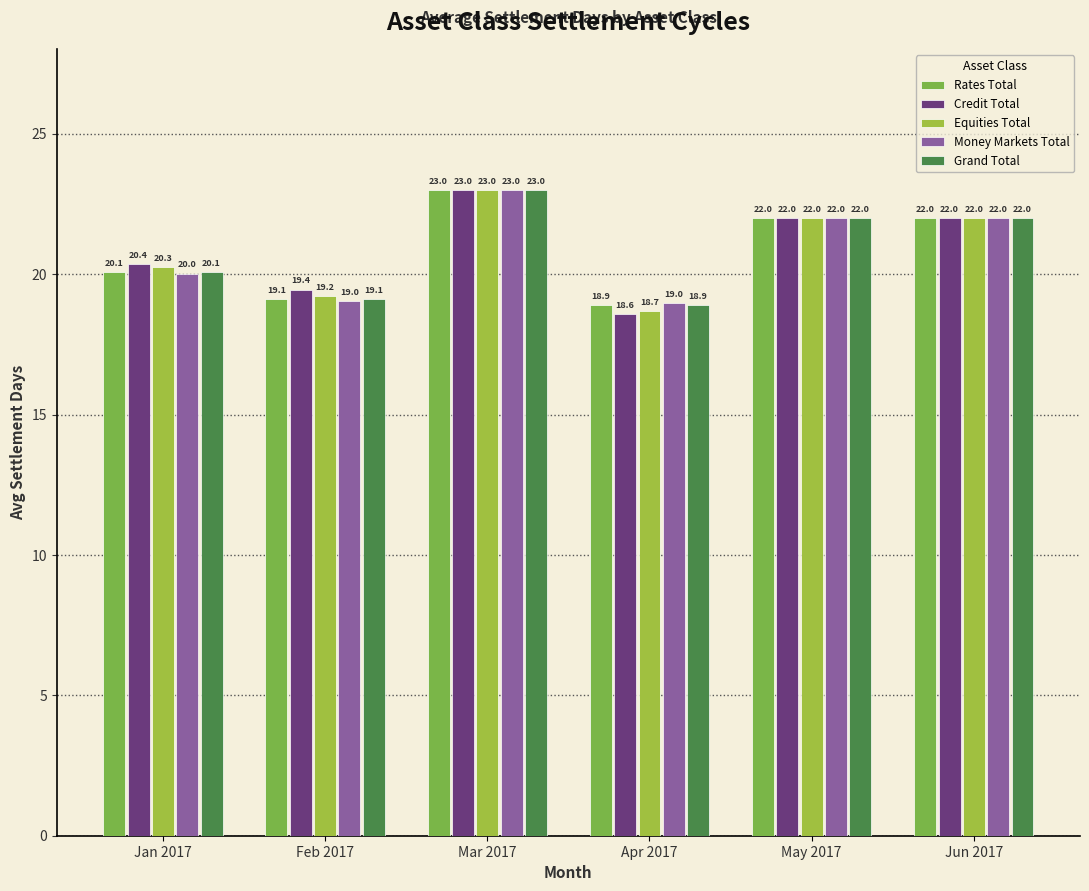

The value of Grand Total at Feb 2017 is 19.1. True or false?

True